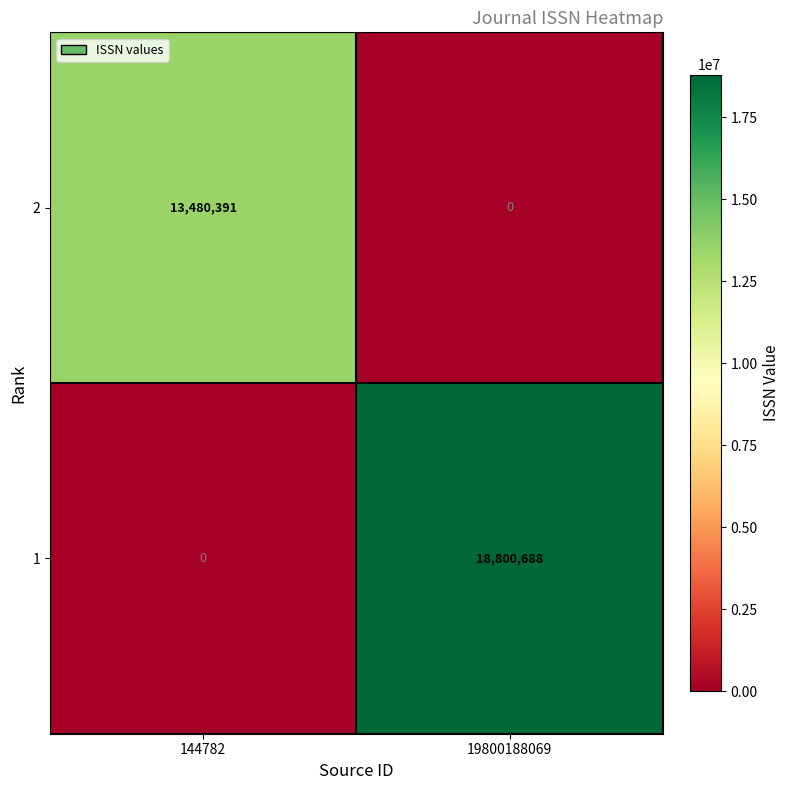

Rank the series at 19800188069 from highest to lowest value.

1, 2